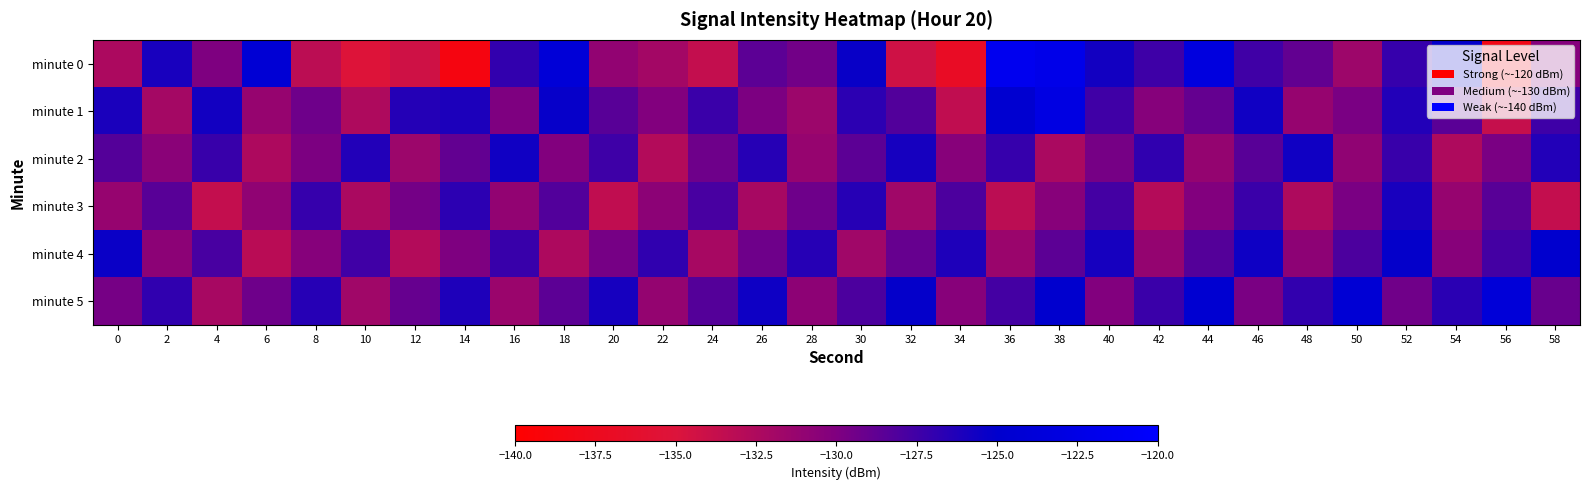

What is the minimum value shown in the chart?

-138.6